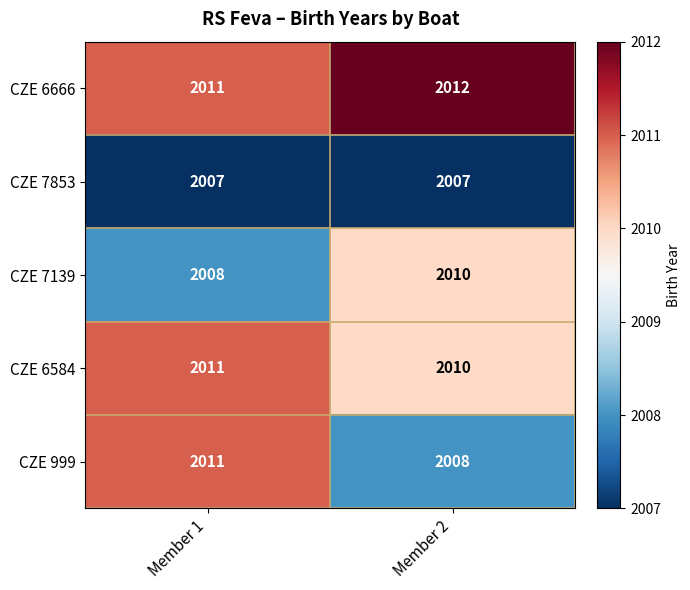

What is the sum of the CZE 999 values at Member 1 and Member 2?

4019